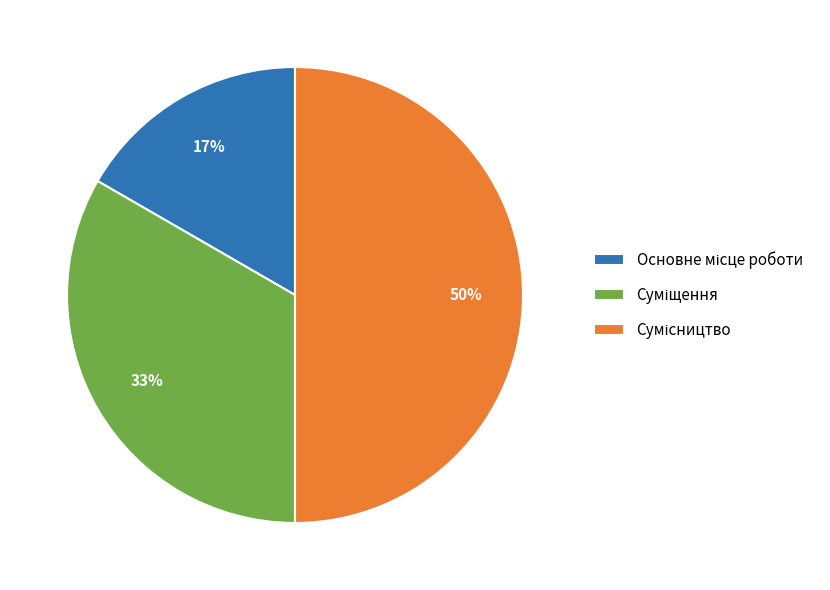

To the nearest percent, what is the difference between the largest and smallest slice percentages?

33%